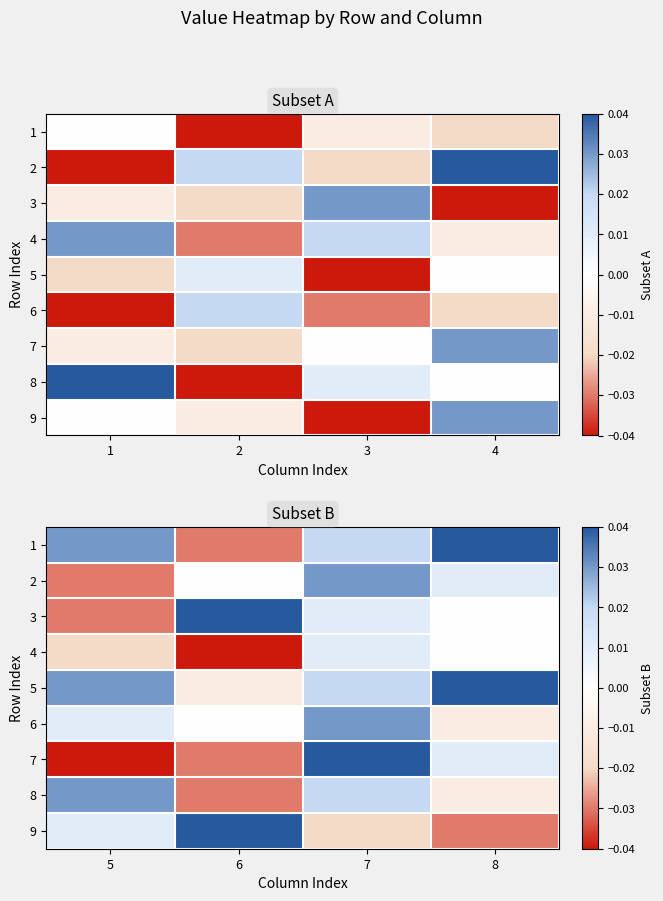

The value of 3 at 7 is 0.0. True or false?

False